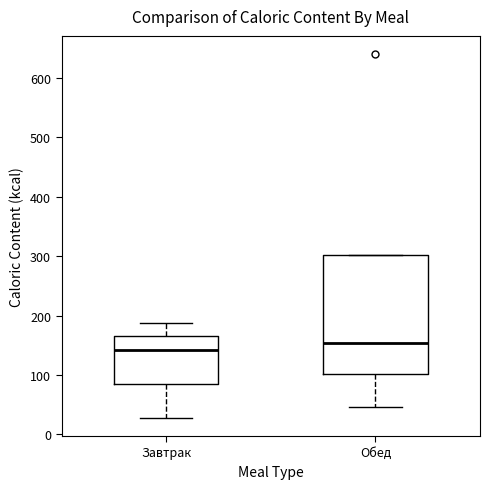

Which box's median line is the highest?

Обед